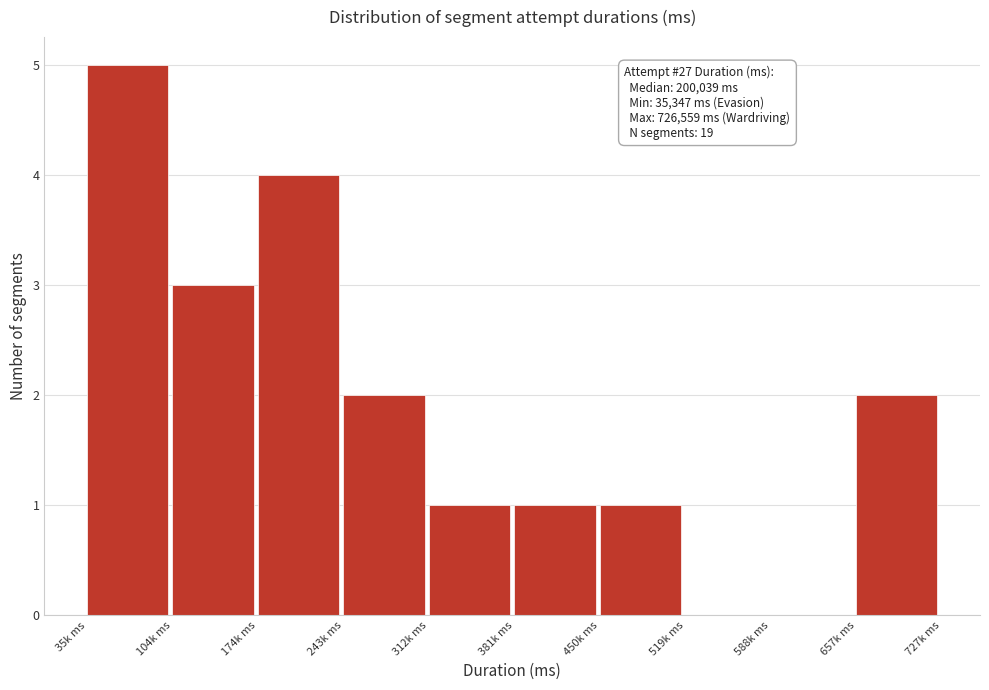

Reading left to right, list all the values displayed in this chart.

35k ms=5	104k ms=3	174k ms=4	243k ms=2	312k ms=1	381k ms=1	450k ms=1	519k ms=0	588k ms=0	657k ms=2